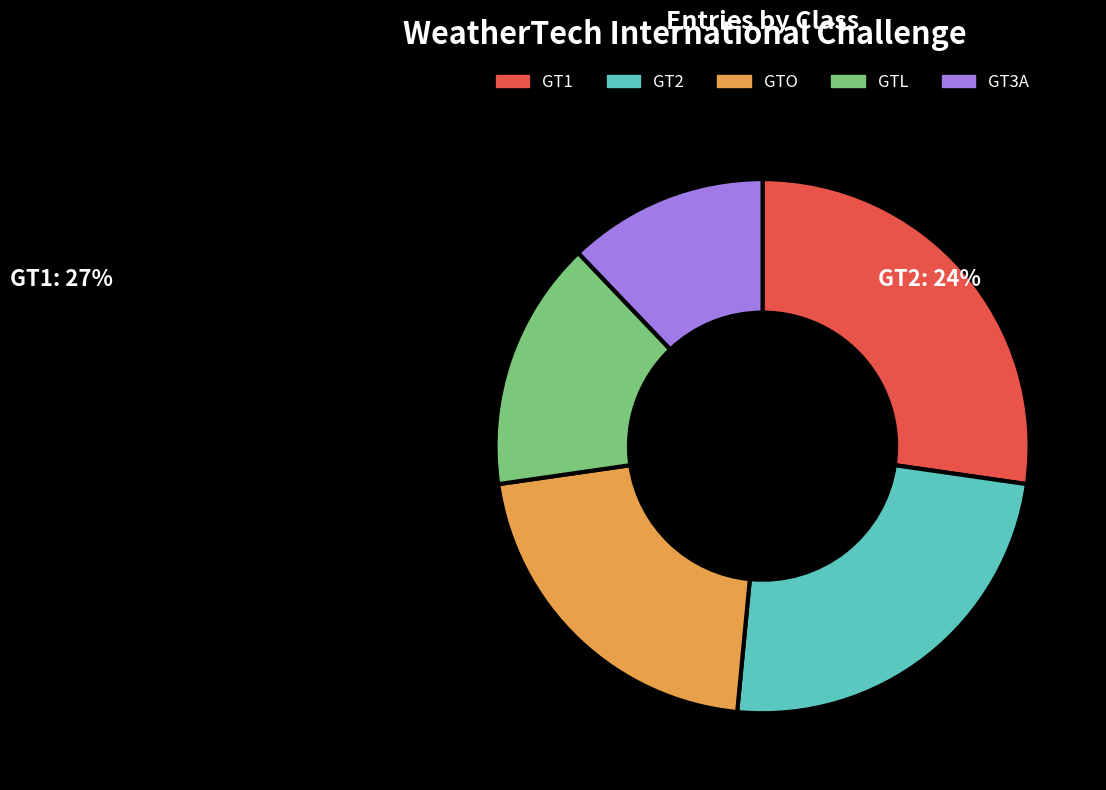

Combined, do GT1 and GT3A account for over 50%?

No